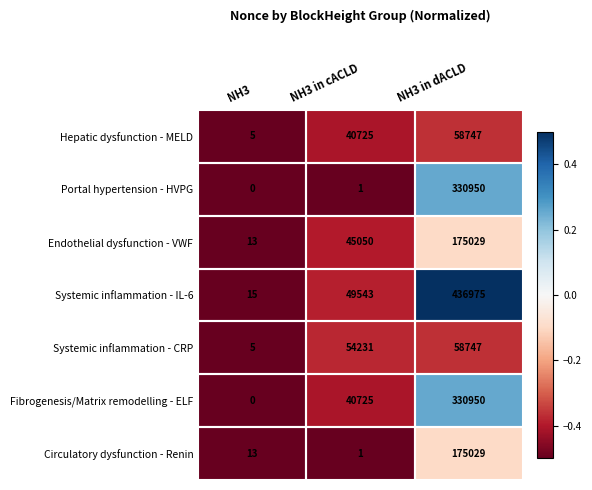

The value of Hepatic dysfunction - MELD at NH3 is 5. True or false?

True